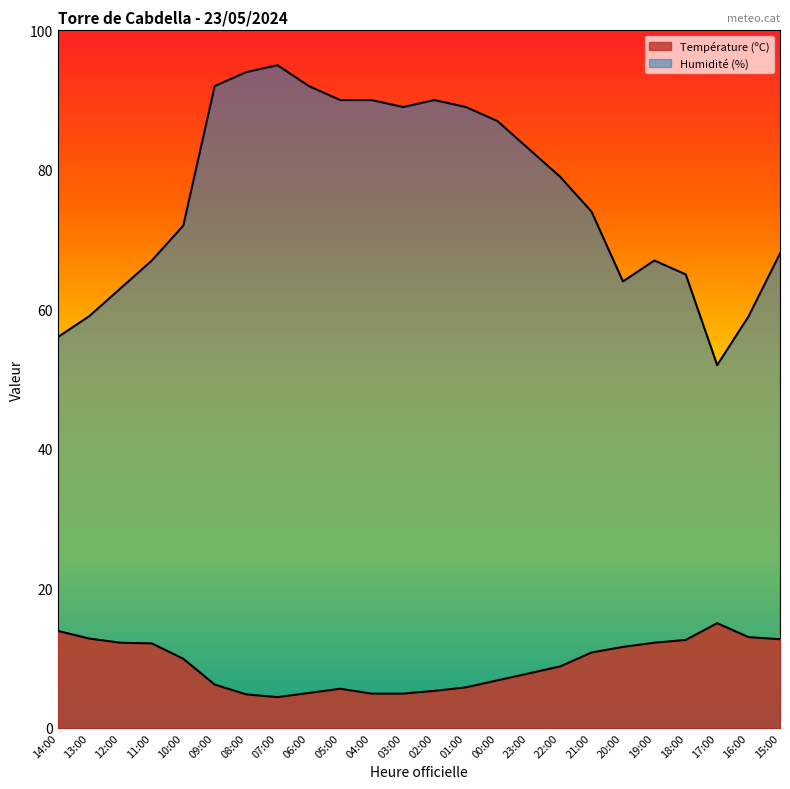

Is it true that Humidité (%) equals 92.0 at 09:00?

True